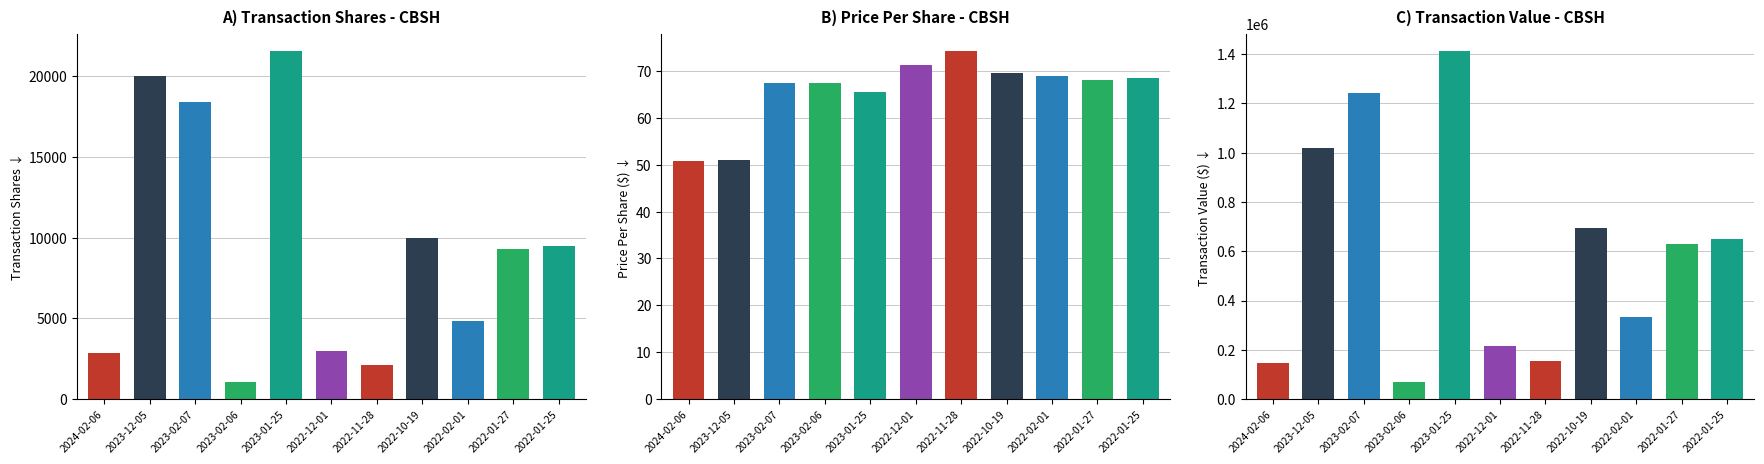

What is the average value of the transactionPricePerShare series?

65.7